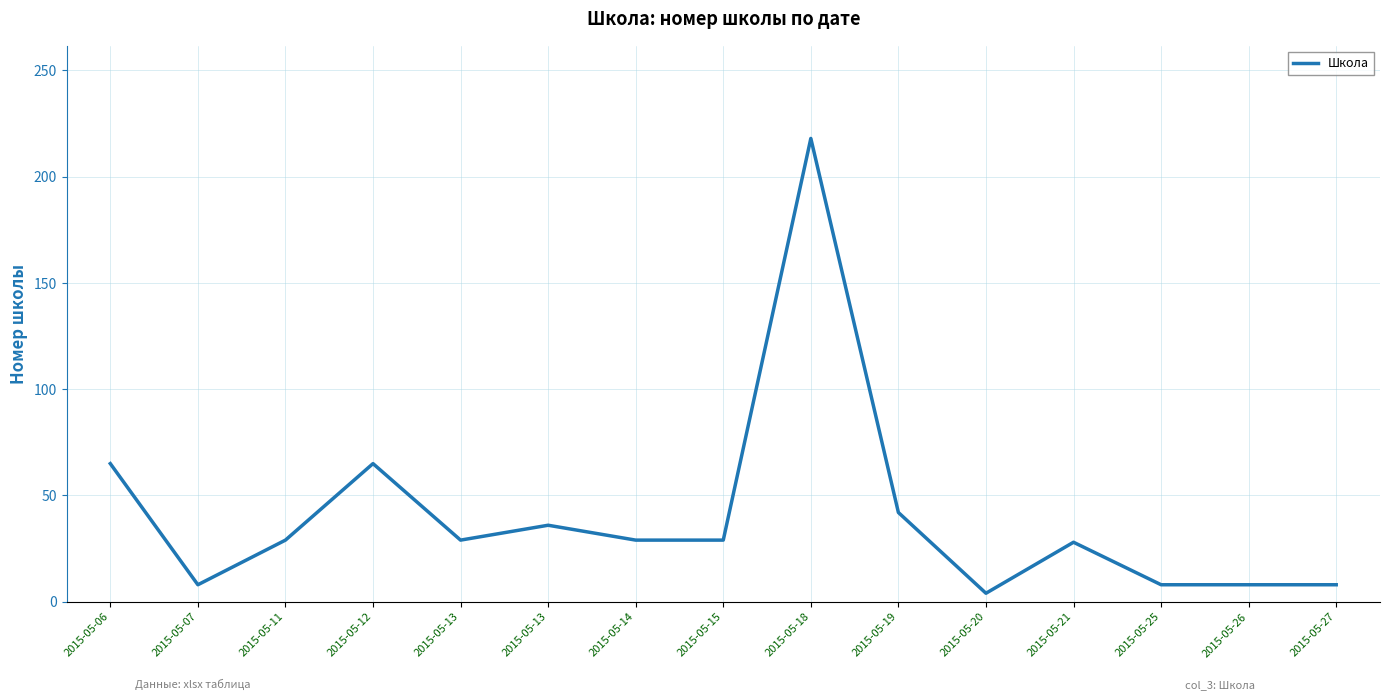

What is the average value?

40